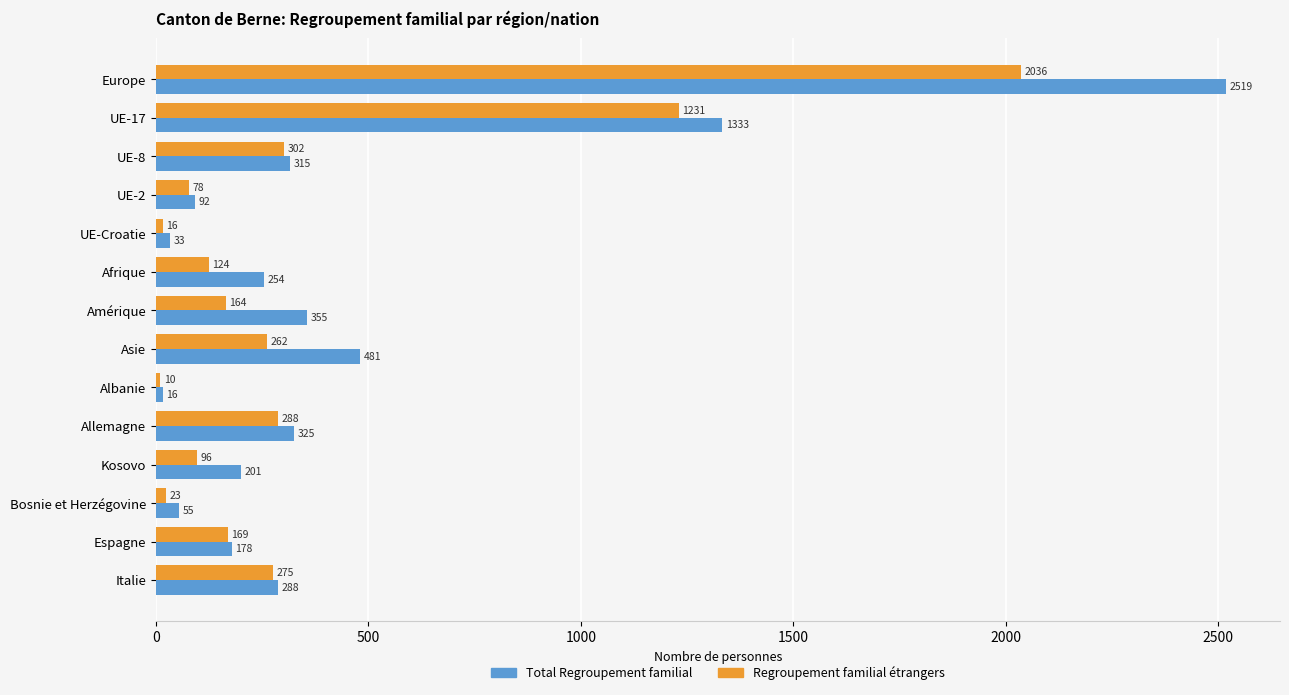

Is it true that Total Regroupement familial equals 64 at Espagne?

False